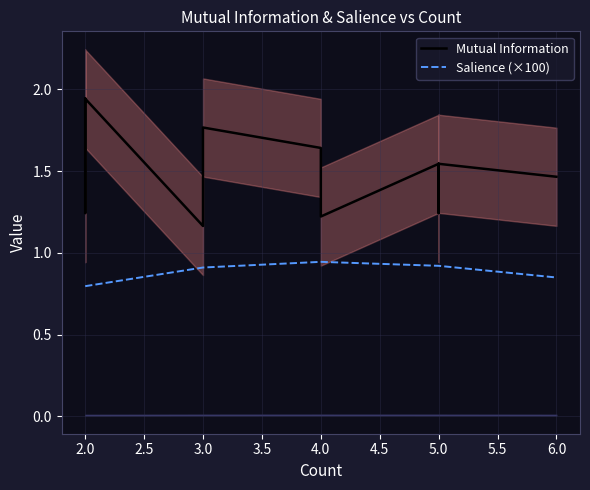

What is the difference between the maximum and minimum values in the Mutual Information series?

0.8